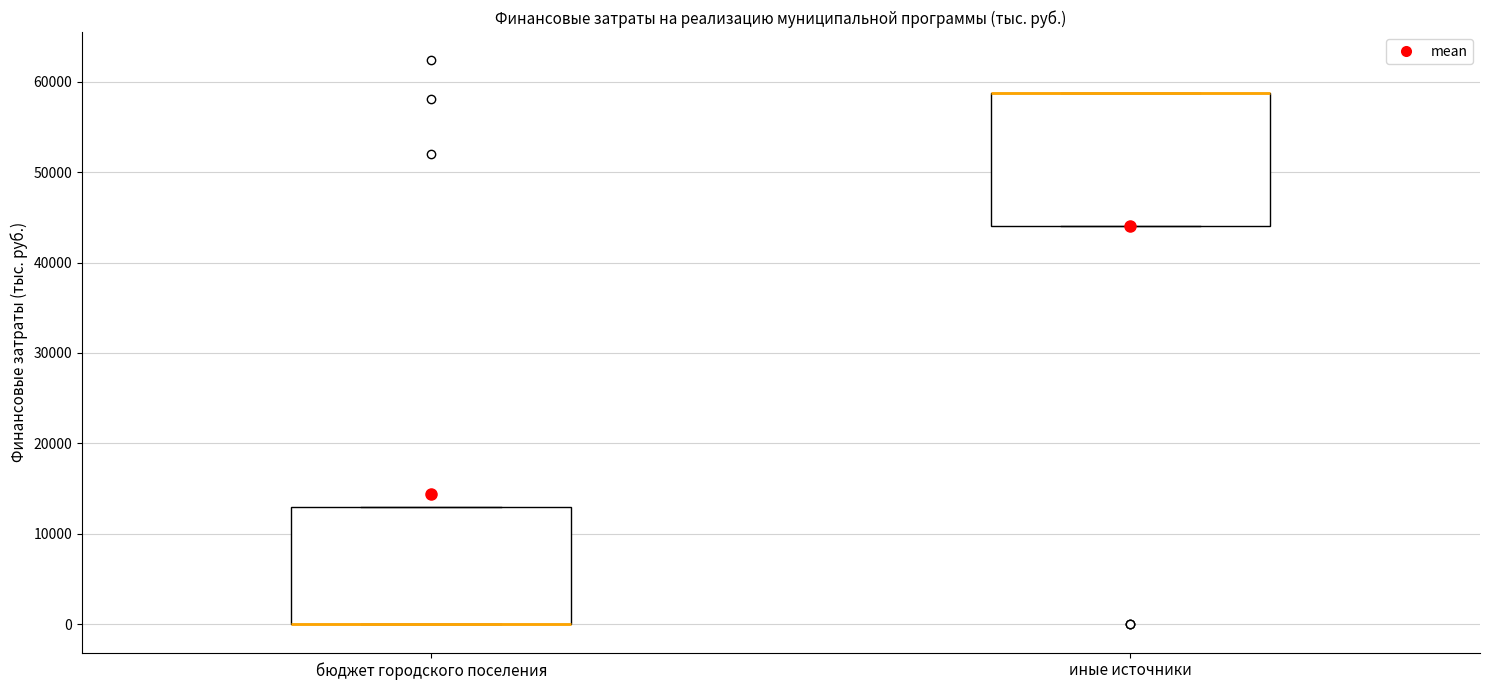

Reading left to right, transcribe this box plot: for each box, give where its median line is, the range the box spans, and where its two whiskers end, as read against the y-axis. The values are not printed on the chart, so give them approximately, as read against the axis.

бюджет городского поселения: median 0 (drawn on the box's lower edge), box 0 to 13000, whiskers 0 to 13000
иные источники: median 59000 (drawn on the box's upper edge), box 44000 to 59000, whiskers 44000 to 59000